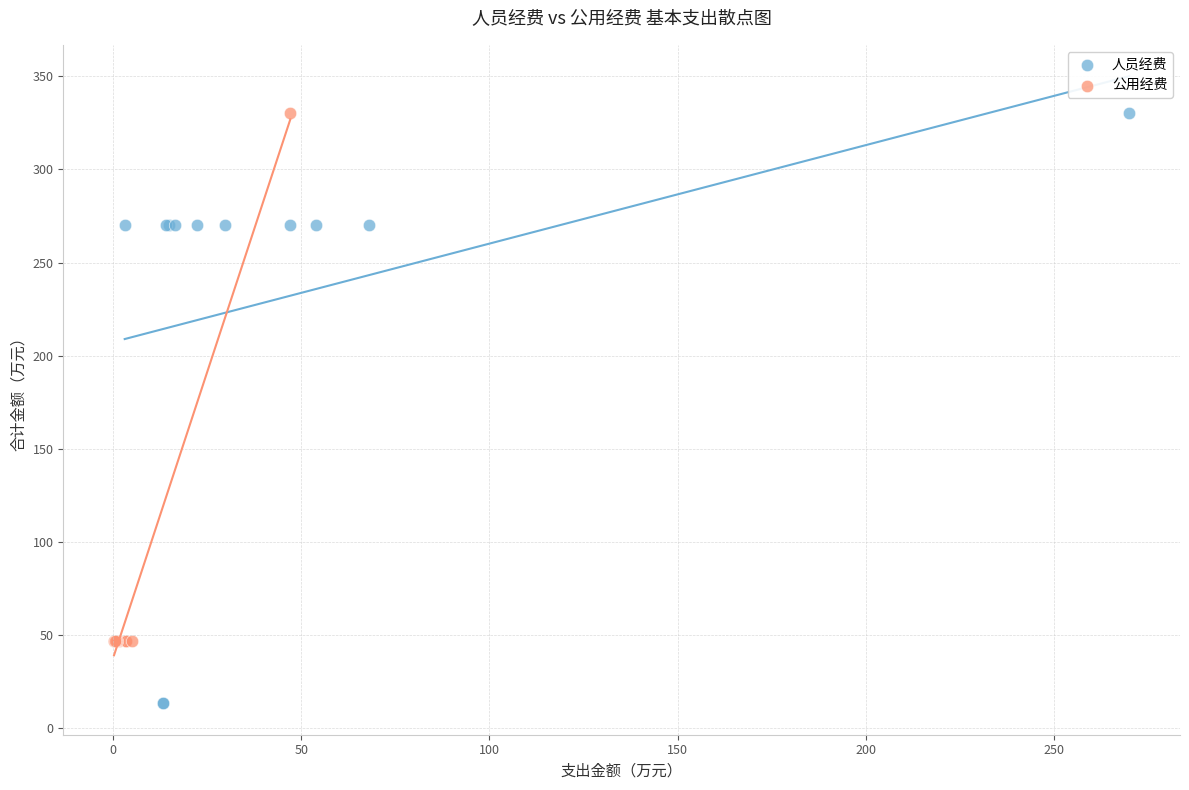

Which series has the largest Y range (max minus min)?

人员经费